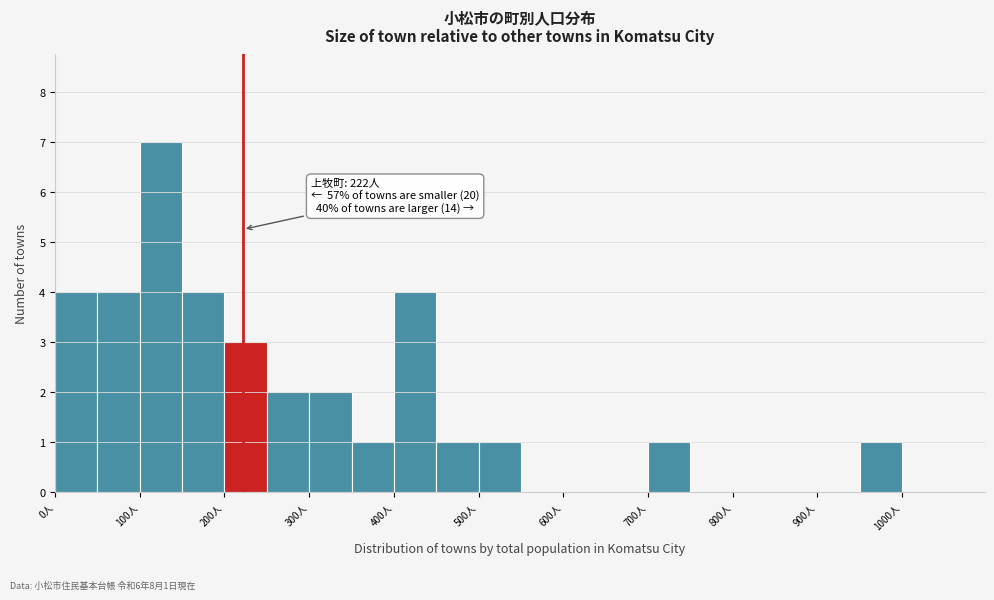

Over which range of the x-axis is the bar tallest?

100 to 150